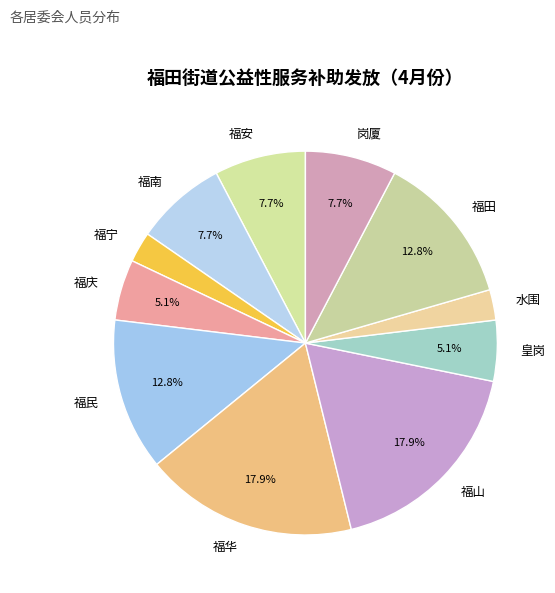

To the nearest percent, what is the combined percentage of 皇岗 and 福华?

23%